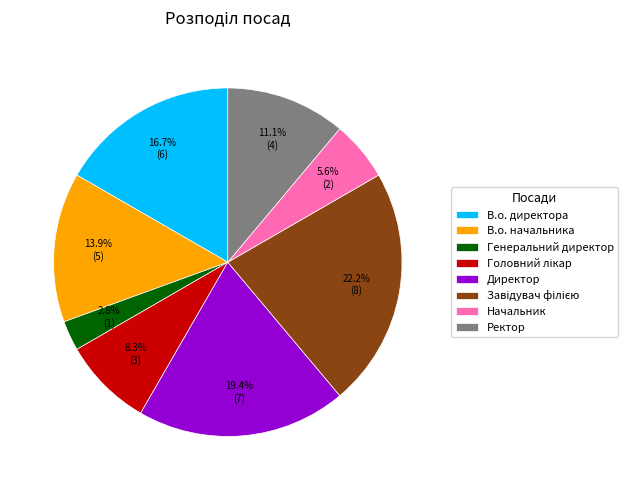

Is there a majority slice in this chart?

No